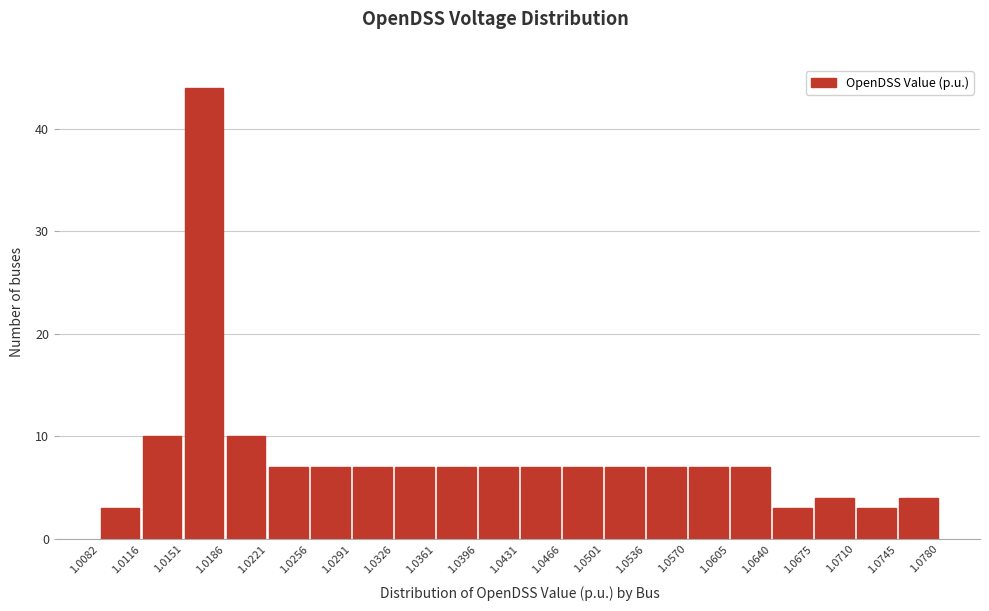

Reading left to right, list every bar in this chart as the range it spans on the x-axis followed by its height. The values are not printed on the chart, so give them approximately, as read against the axis.

1.0082 to 1.0116: 3
1.0116 to 1.0151: 10
1.0151 to 1.0186: 44
1.0186 to 1.0221: 10
1.0221 to 1.0256: 7
1.0256 to 1.0291: 7
1.0291 to 1.0326: 7
1.0326 to 1.0361: 7
1.0361 to 1.0396: 7
1.0396 to 1.0431: 7
1.0431 to 1.0466: 7
1.0466 to 1.0501: 7
1.0501 to 1.0536: 7
1.0536 to 1.0570: 7
1.0570 to 1.0605: 7
1.0605 to 1.0640: 7
1.0640 to 1.0675: 3
1.0675 to 1.0710: 4
1.0710 to 1.0745: 3
1.0745 to 1.0780: 4